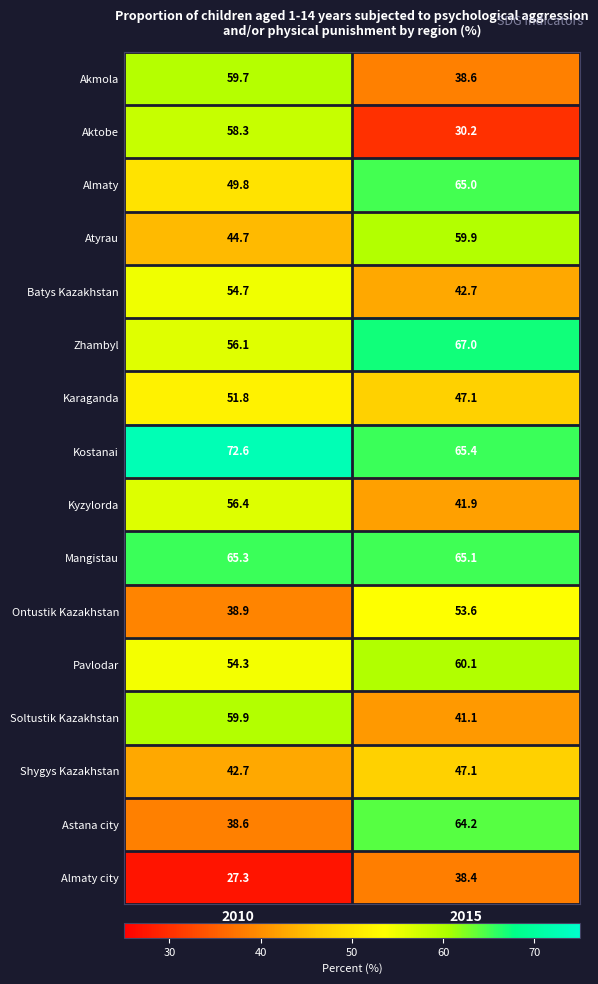

The value of Almaty at 2015 is 65.0. True or false?

True